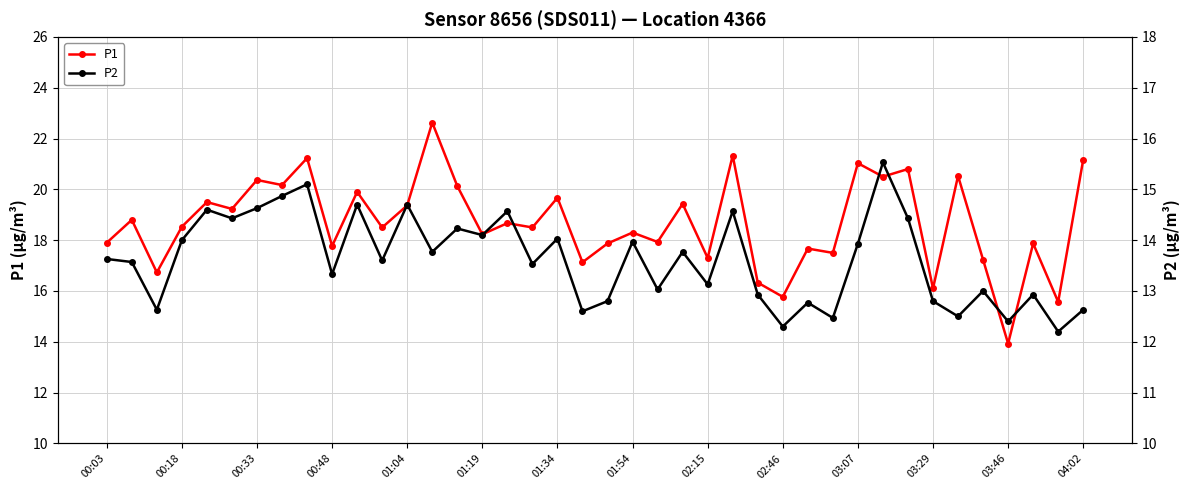

What is the sum of the P1 values at 01:54 and 01:19?

36.5